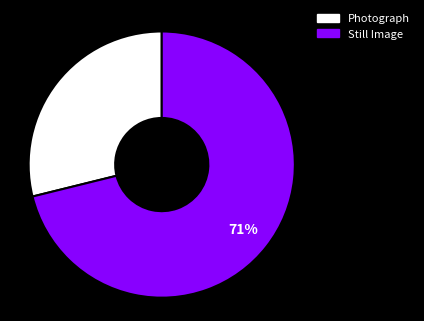

Rank the categories by value from highest to lowest.

Still Image, Photograph